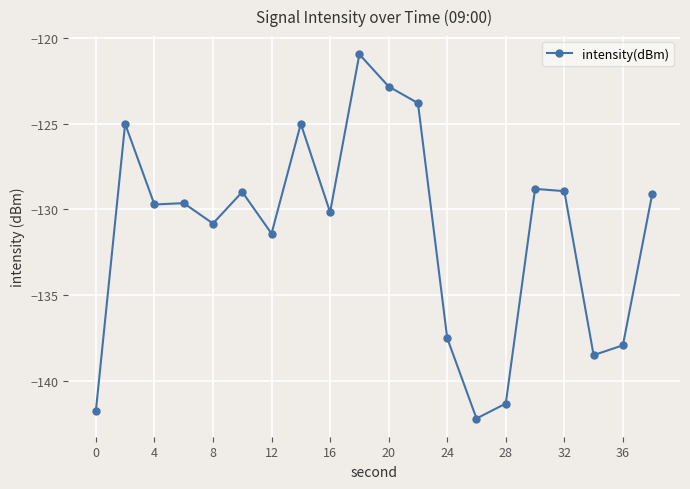

What is the average value?

-131.2